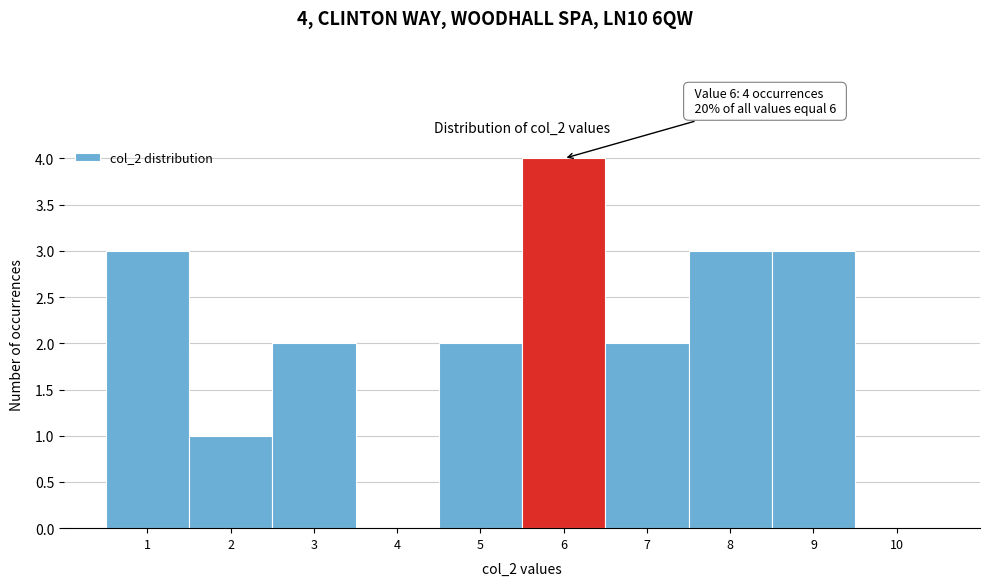

Which range on the x-axis has the tallest bar?

5.5 to 6.5